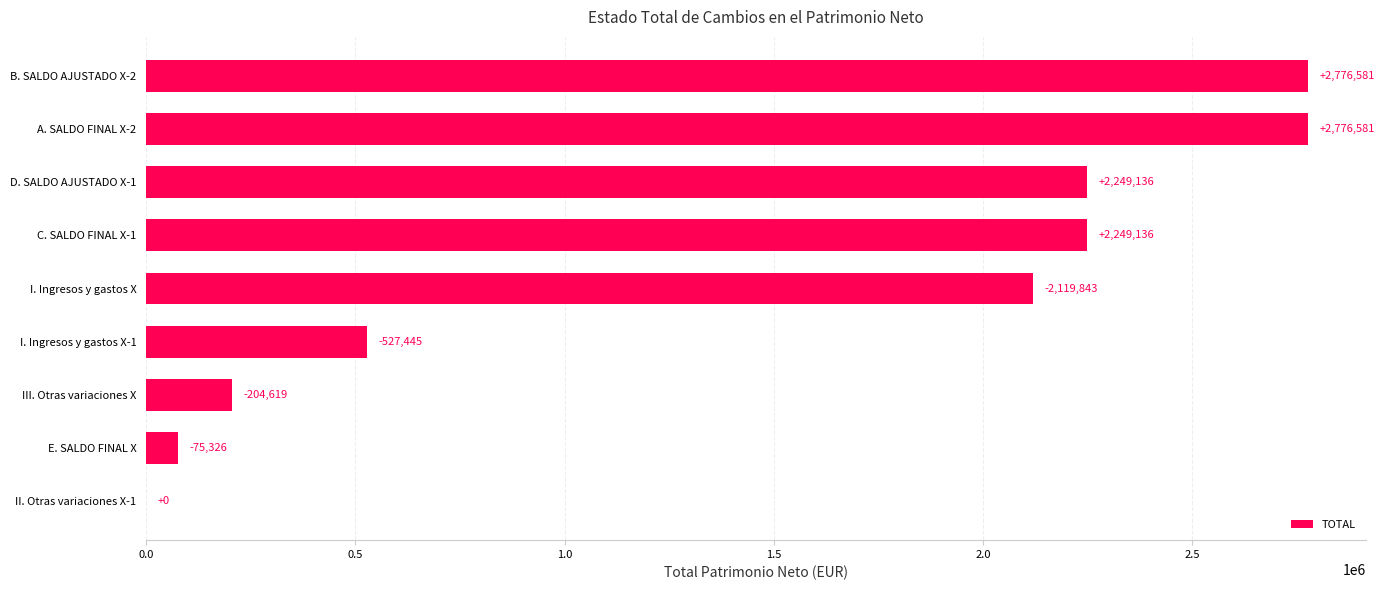

How many values are above zero?

8